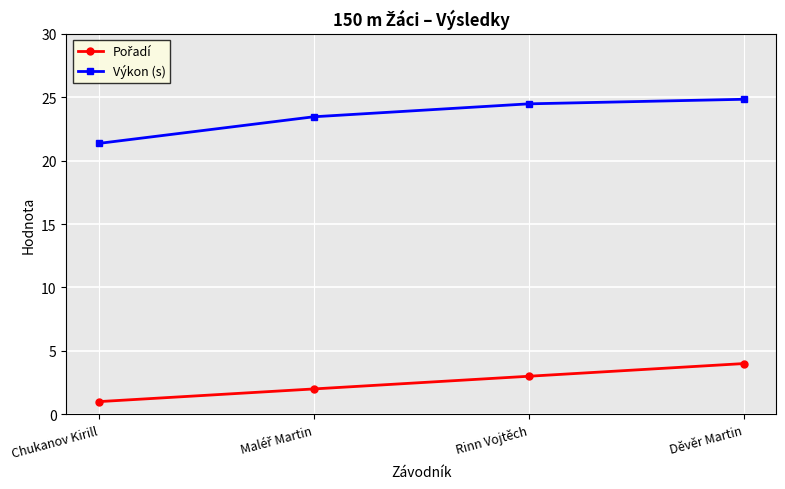

Is it true that Výkon (s) equals 36.1 at Rinn Vojtěch?

False